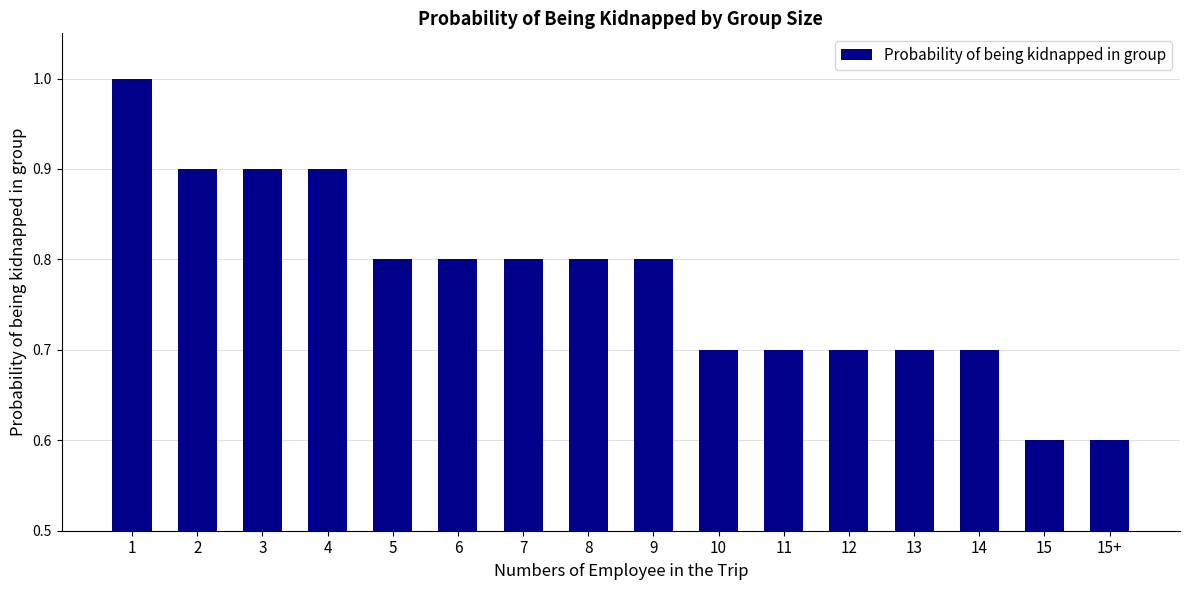

What is the approximate value at 11?

0.7